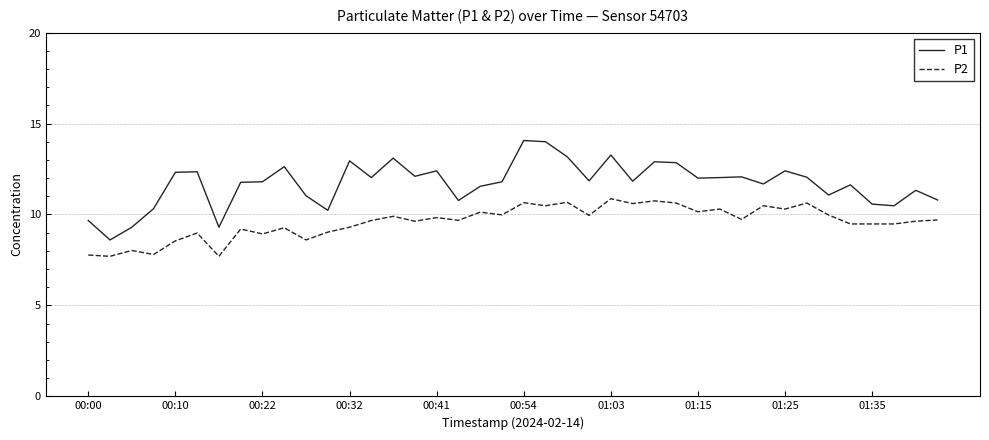

List the series in order of their overall mean, highest first.

P1, P2